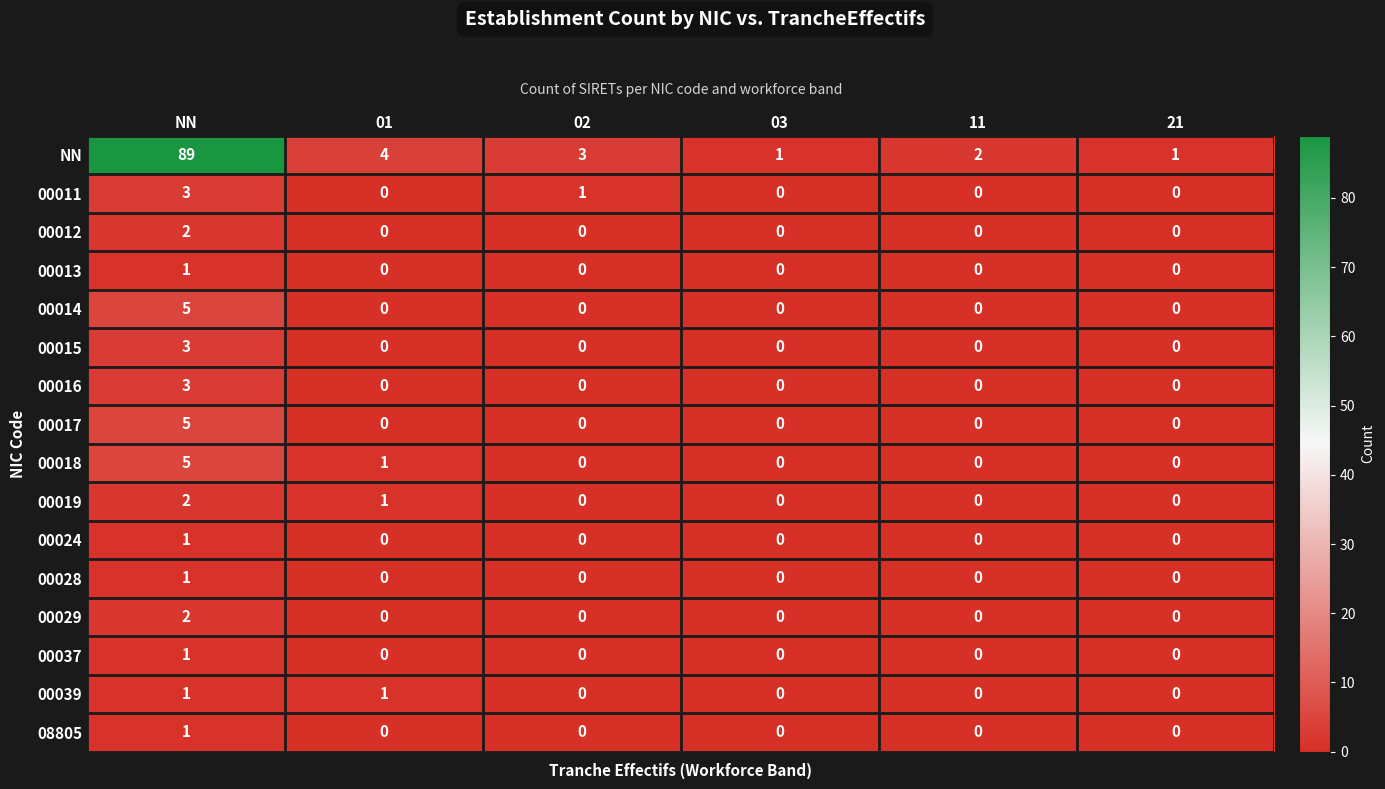

Which series has the largest total across all categories?

NN